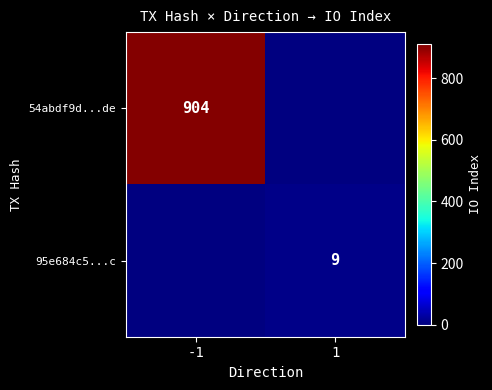

True or false: 95e684c5...c has a value of 15 at 1.

False